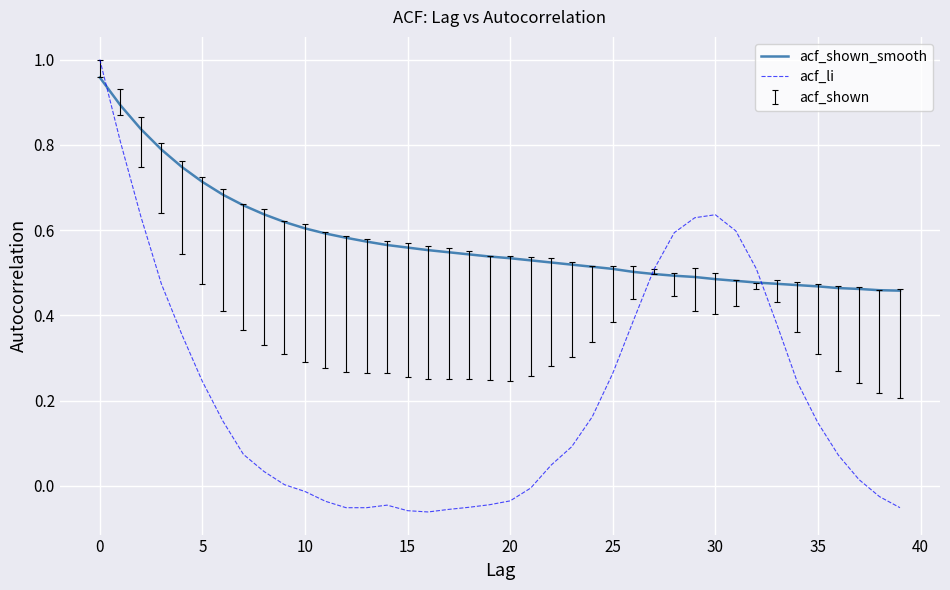

Rank the series by their average value, from highest to lowest.

acf_shown_smooth, acf_li